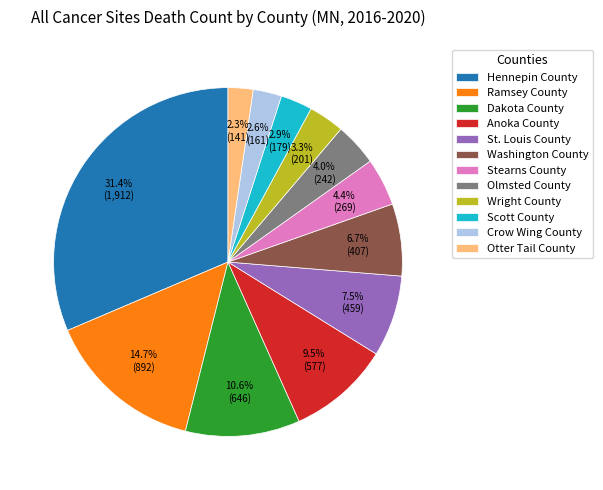

Combined, do Anoka County and Ramsey County account for over 50%?

No